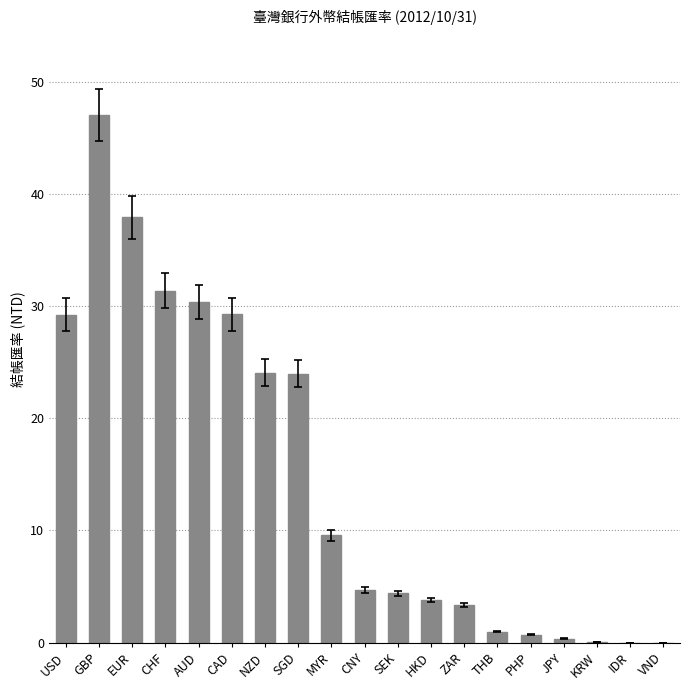

Are the bars grouped side by side (vs. stacked)?

No